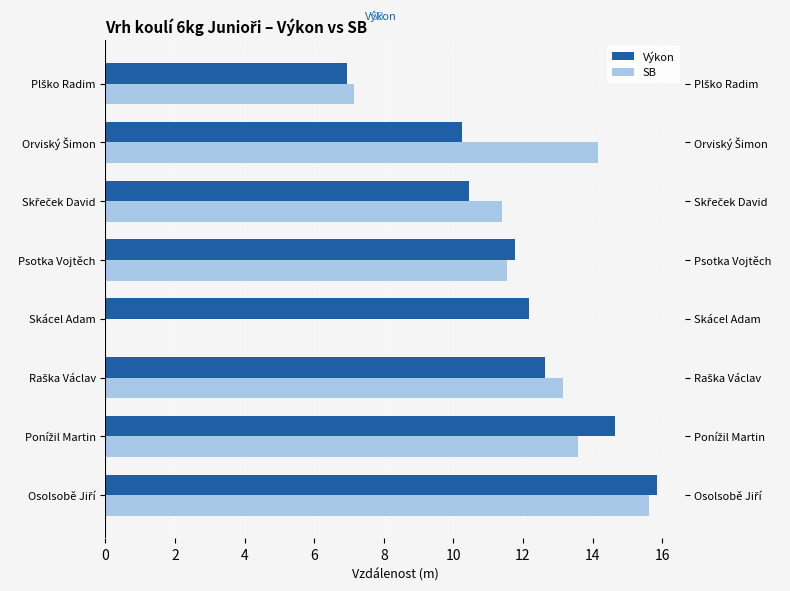

Which series has the largest total across all categories?

Výkon